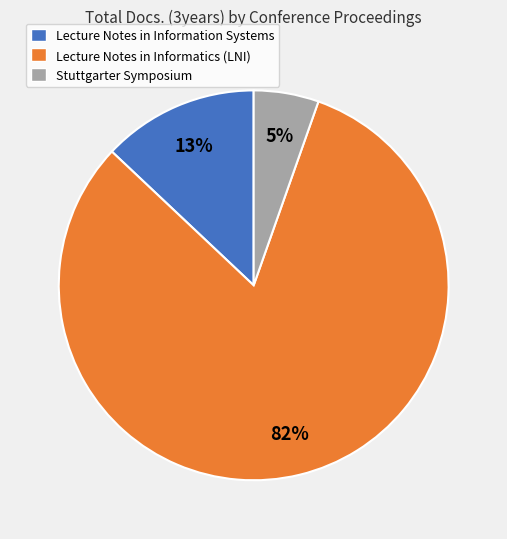

The Stuttgarter Symposium slice represents 5% of the pie. True or false?

True